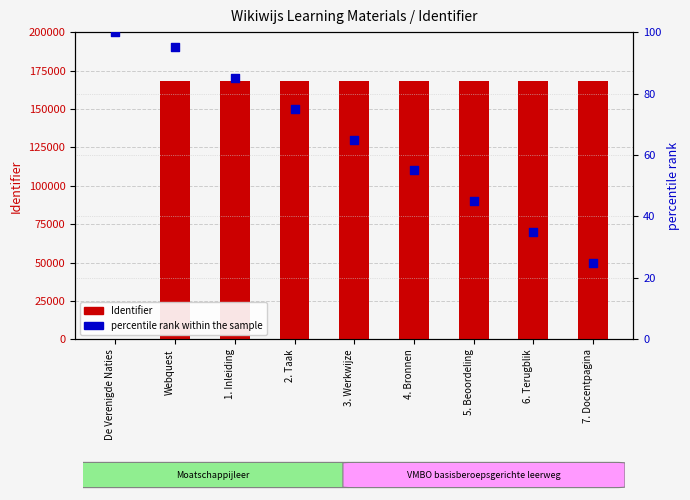

Which series reaches the maximum Y coordinate?

Identifier (count)